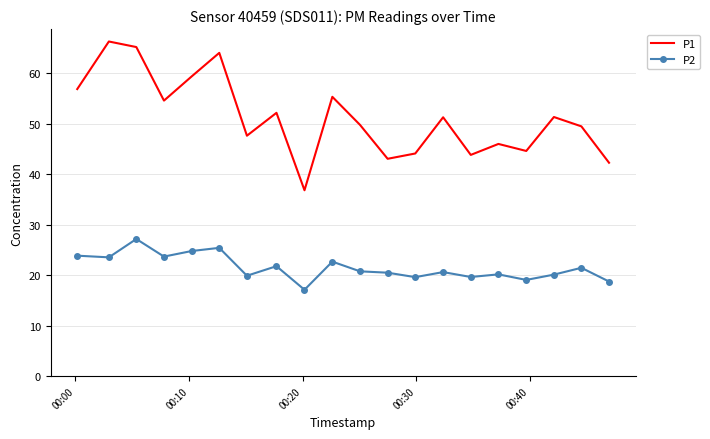

What is the minimum value shown in the chart?

17.1